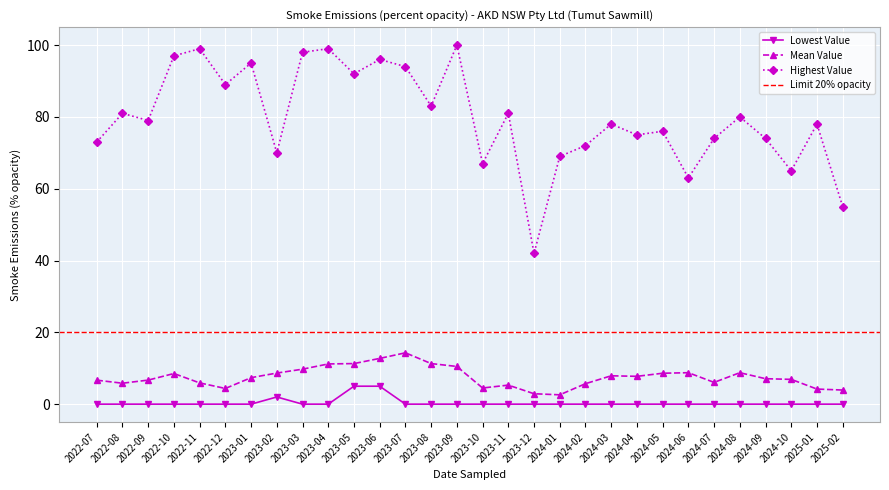

What value does the Mean Value series have at 2023-11?

5.3